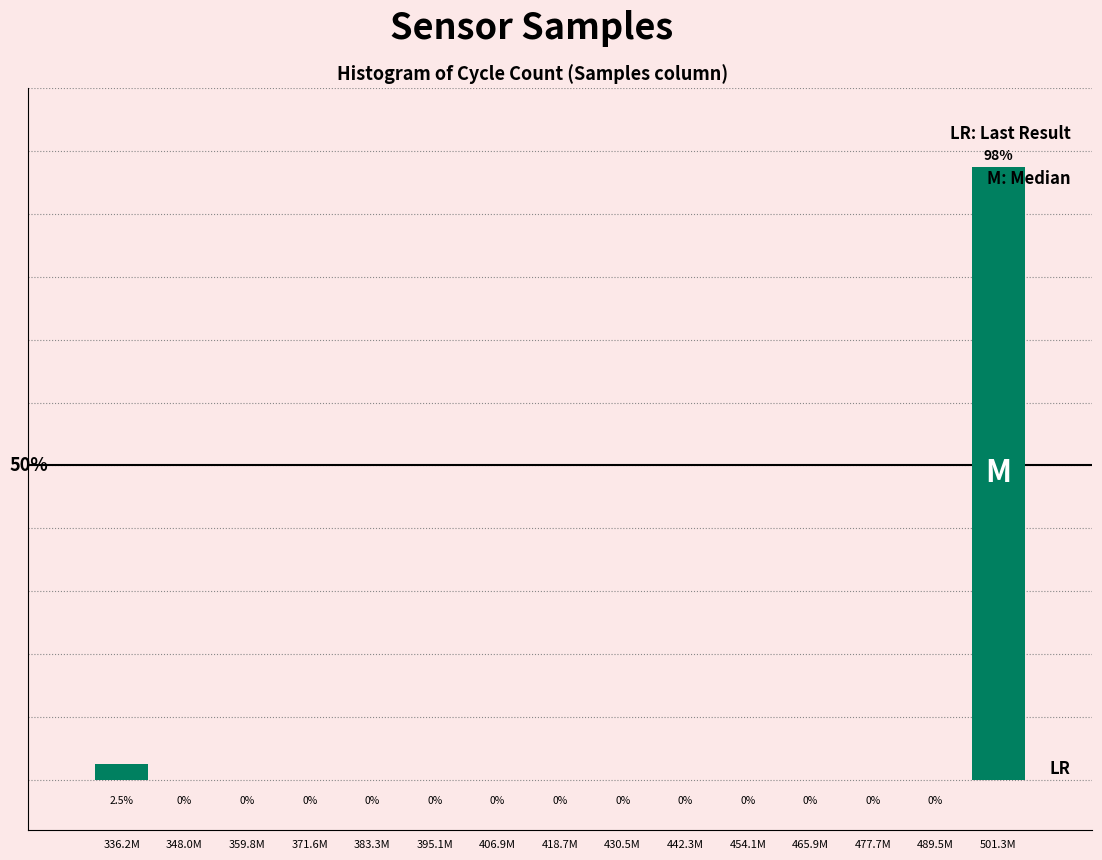

Which label corresponds to the largest value in the chart?

501.3M